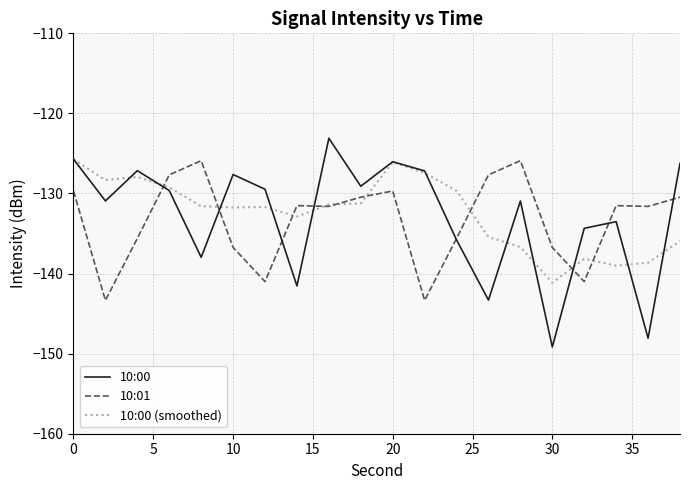

What is the lowest value of the 10:01 series?

-143.3